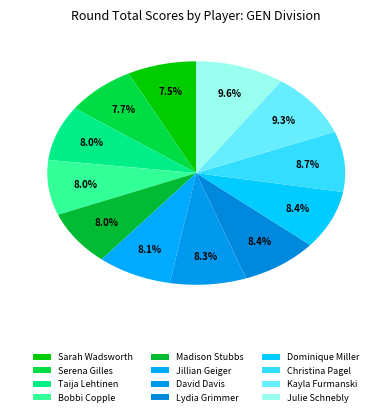

Count the number of slices in the pie.

12